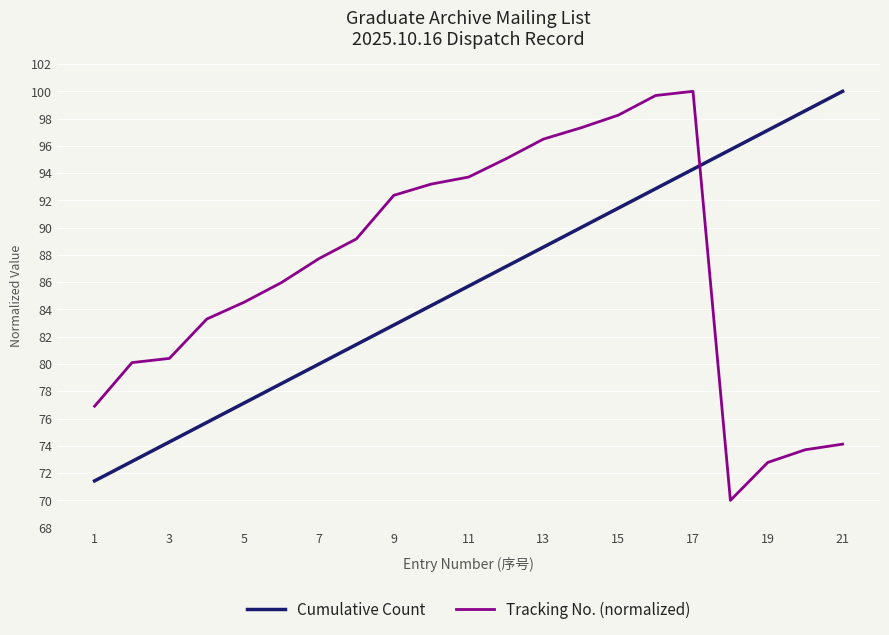

What is the maximum value for Tracking No. (normalized)?

100.0